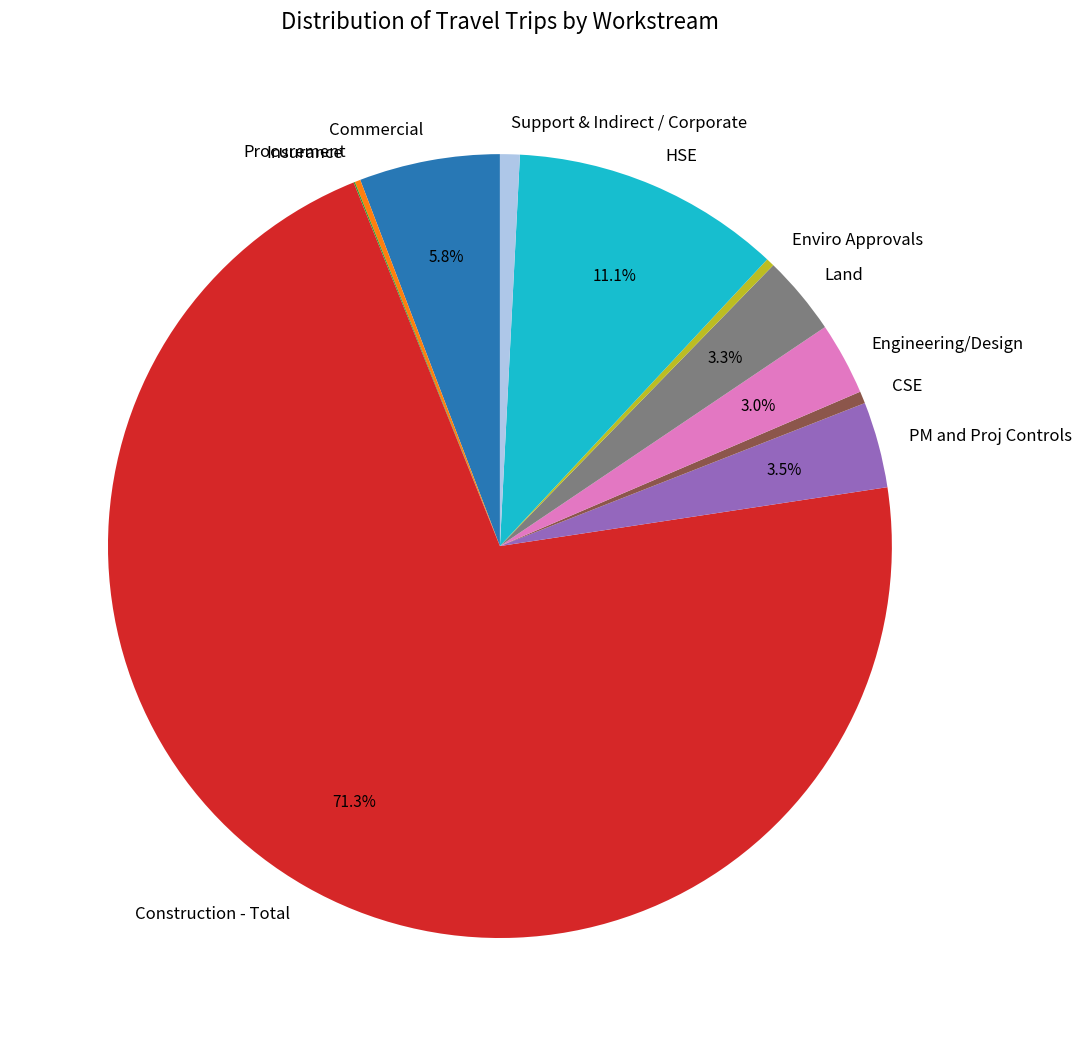

Does Construction - Total account for over 50% of the chart?

Yes